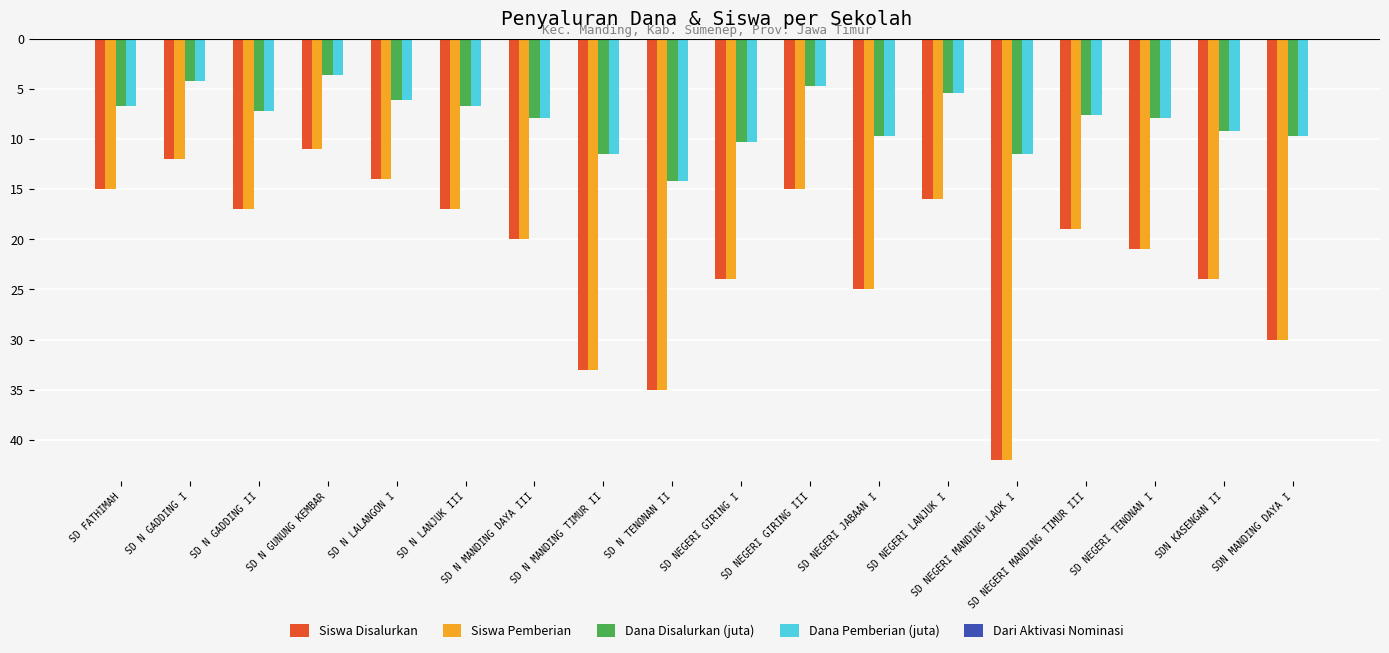

What is the spread (max minus min) of values at SD NEGERI TENONAN I?

21.0